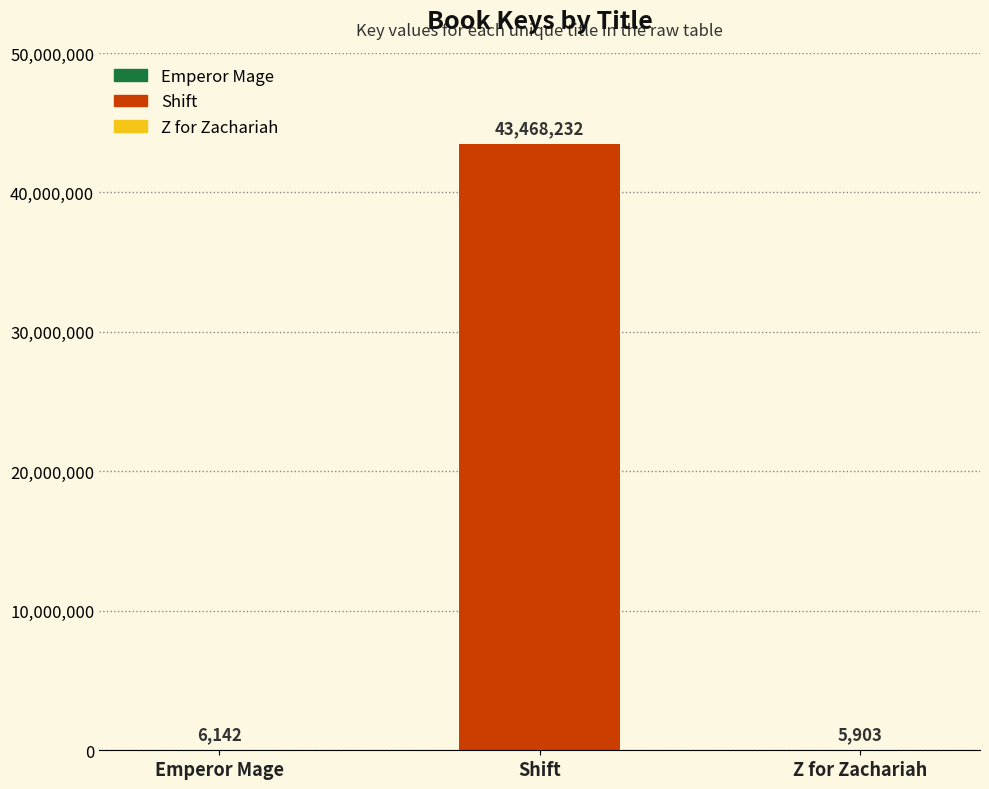

Where is the data nearest to the value 21737067?

Emperor Mage